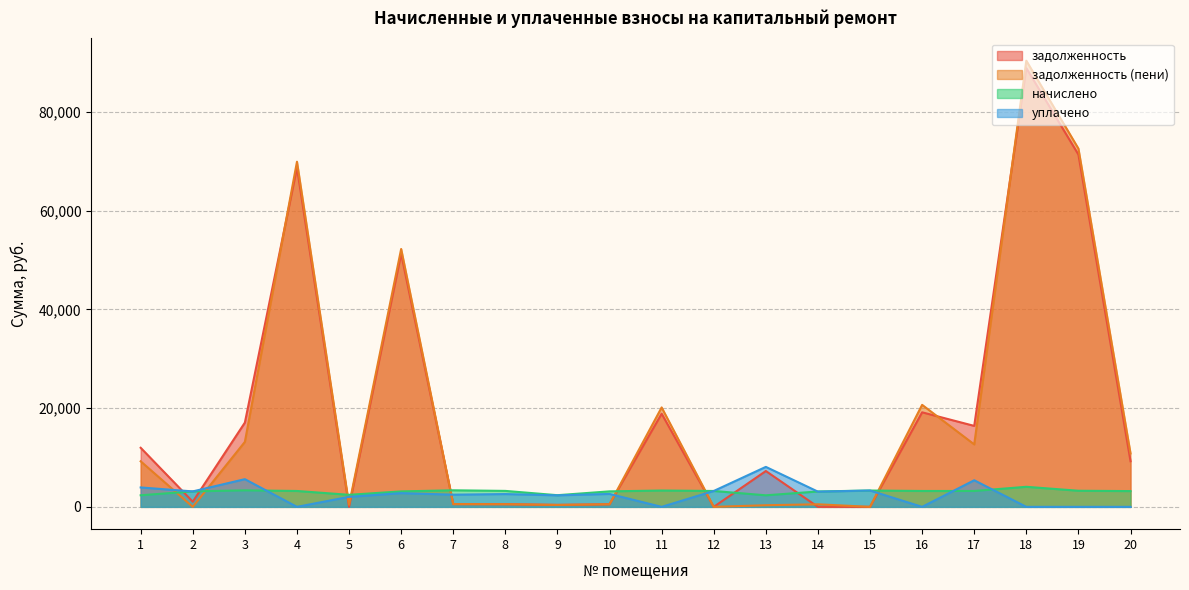

How many values in the начислено series are below 3217?

9